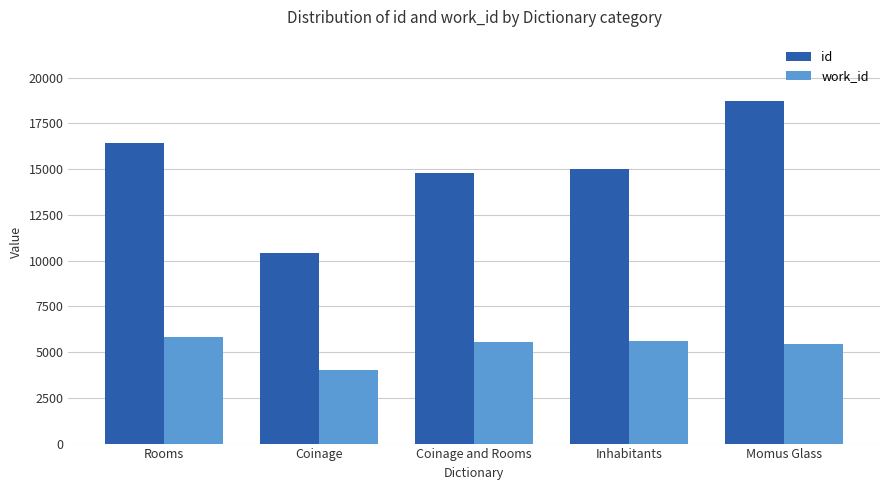

What is the sum of the work_id values at Coinage and Inhabitants?

9622